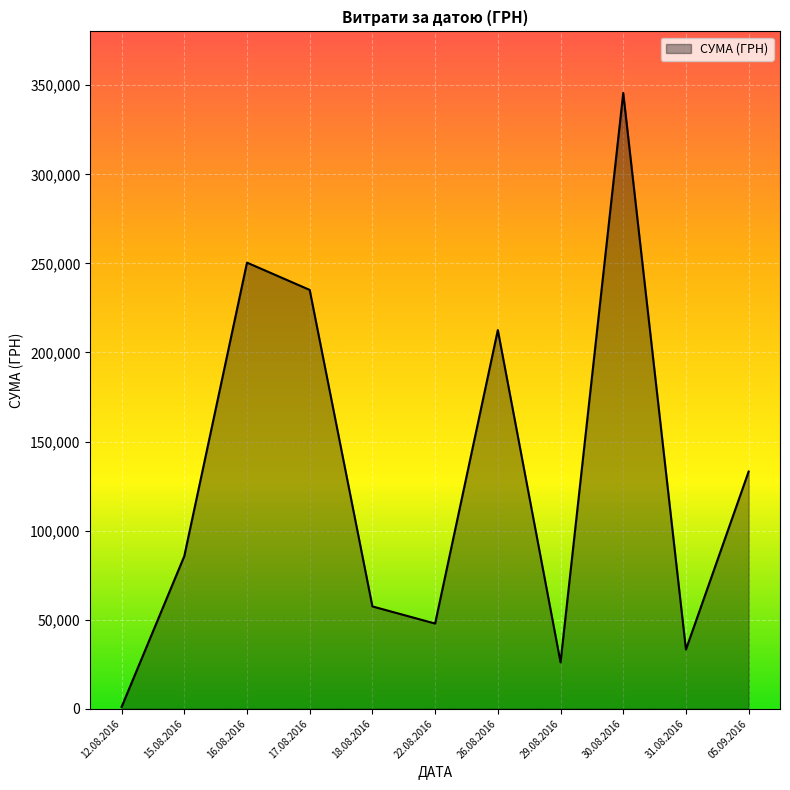

What is the difference between the second highest and minimum values?

249455.8